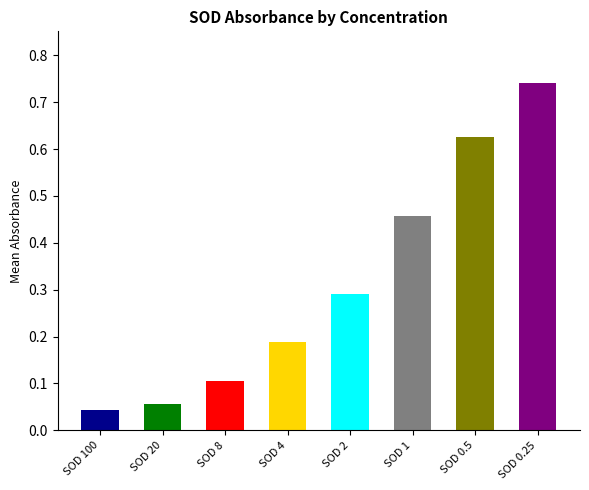

List the labels in order of value, smallest first.

SOD 100, SOD 20, SOD 8, SOD 4, SOD 2, SOD 1, SOD 0.5, SOD 0.25